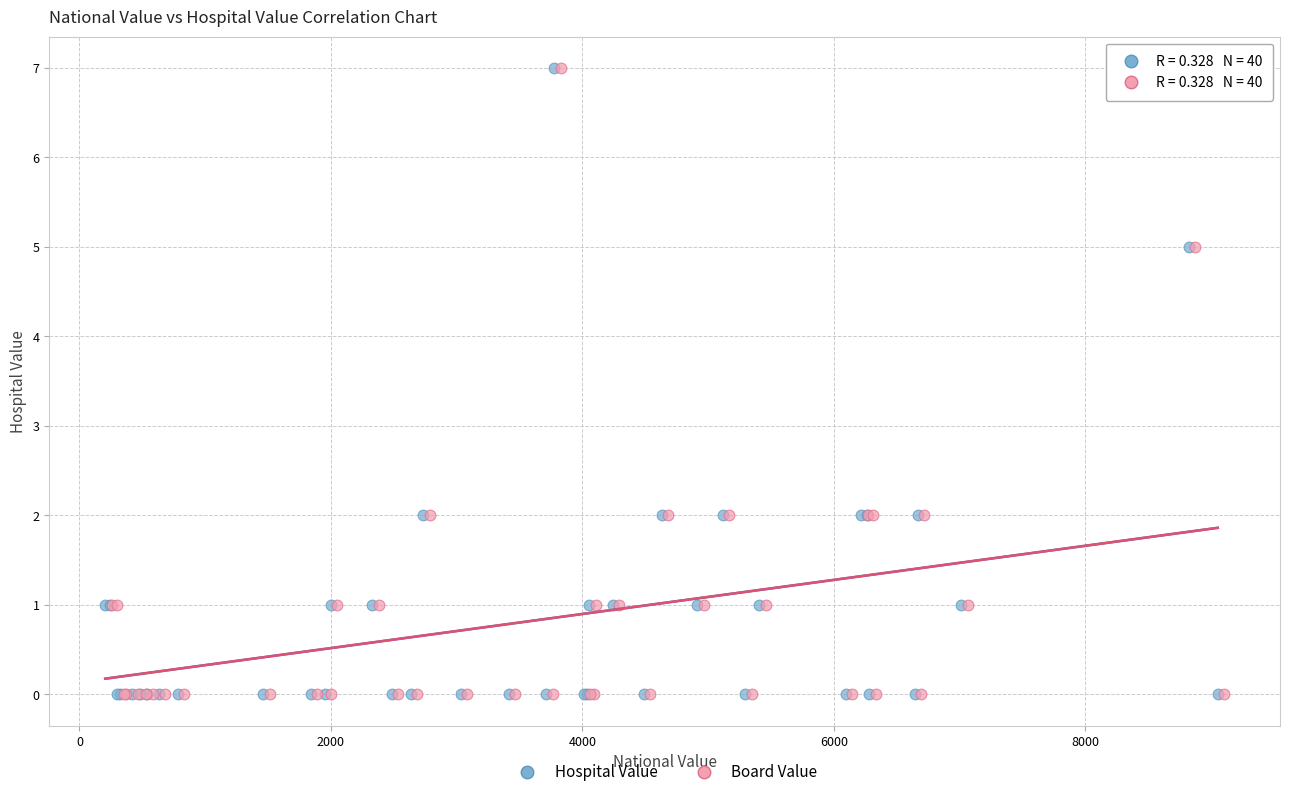

What are all the series names shown in the legend?

Hospital Value, Board Value